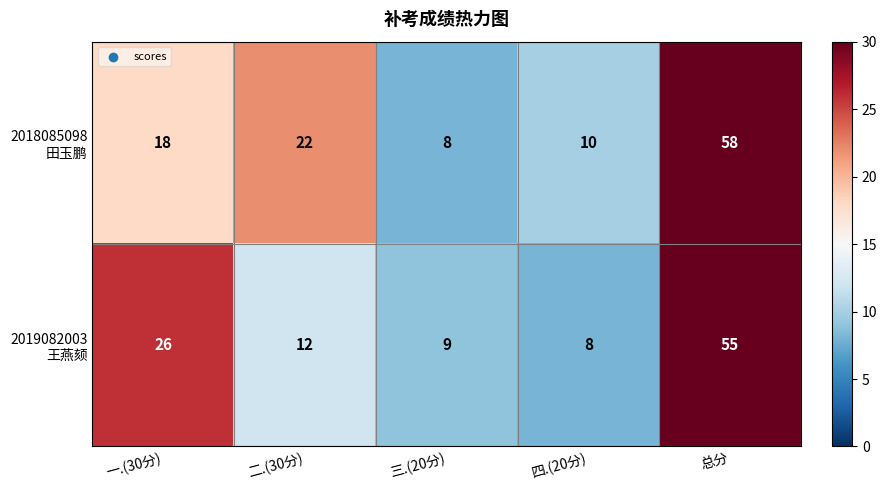

What is the difference between the highest and lowest values at 总分?

3